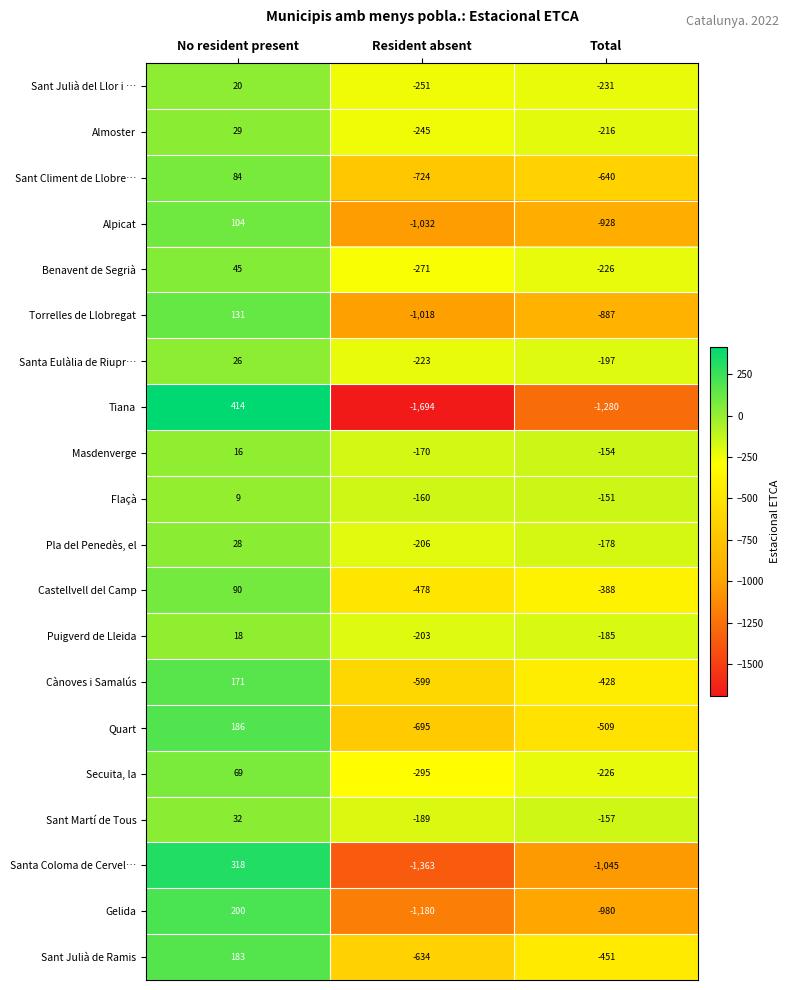

Which label corresponds to the largest value in the chart?

No resident present